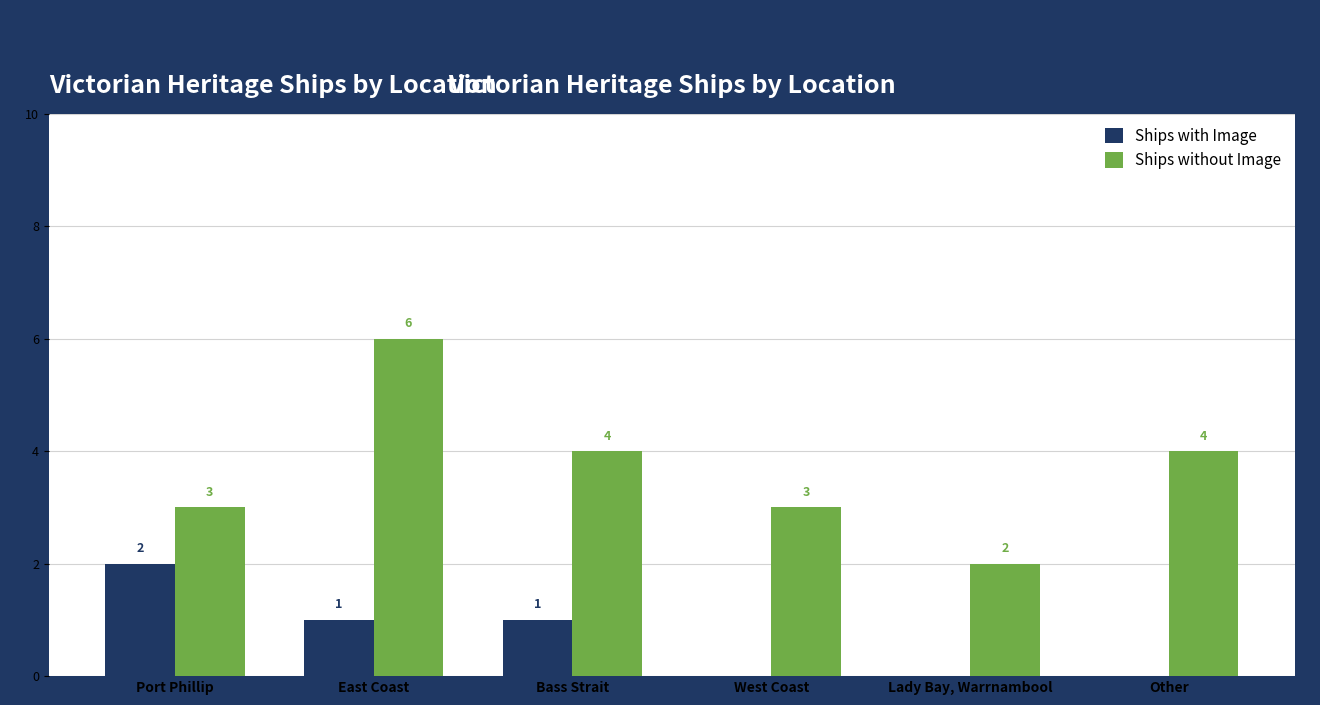

Reading left to right, what are all the values shown in this chart?

Ships with Image: 2	1	1	0	0	0
Ships without Image: 3	6	4	3	2	4